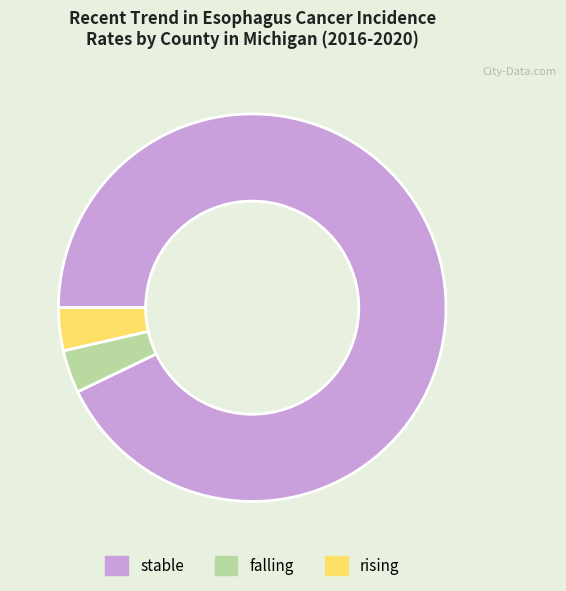

Which category has the biggest portion of the pie?

stable